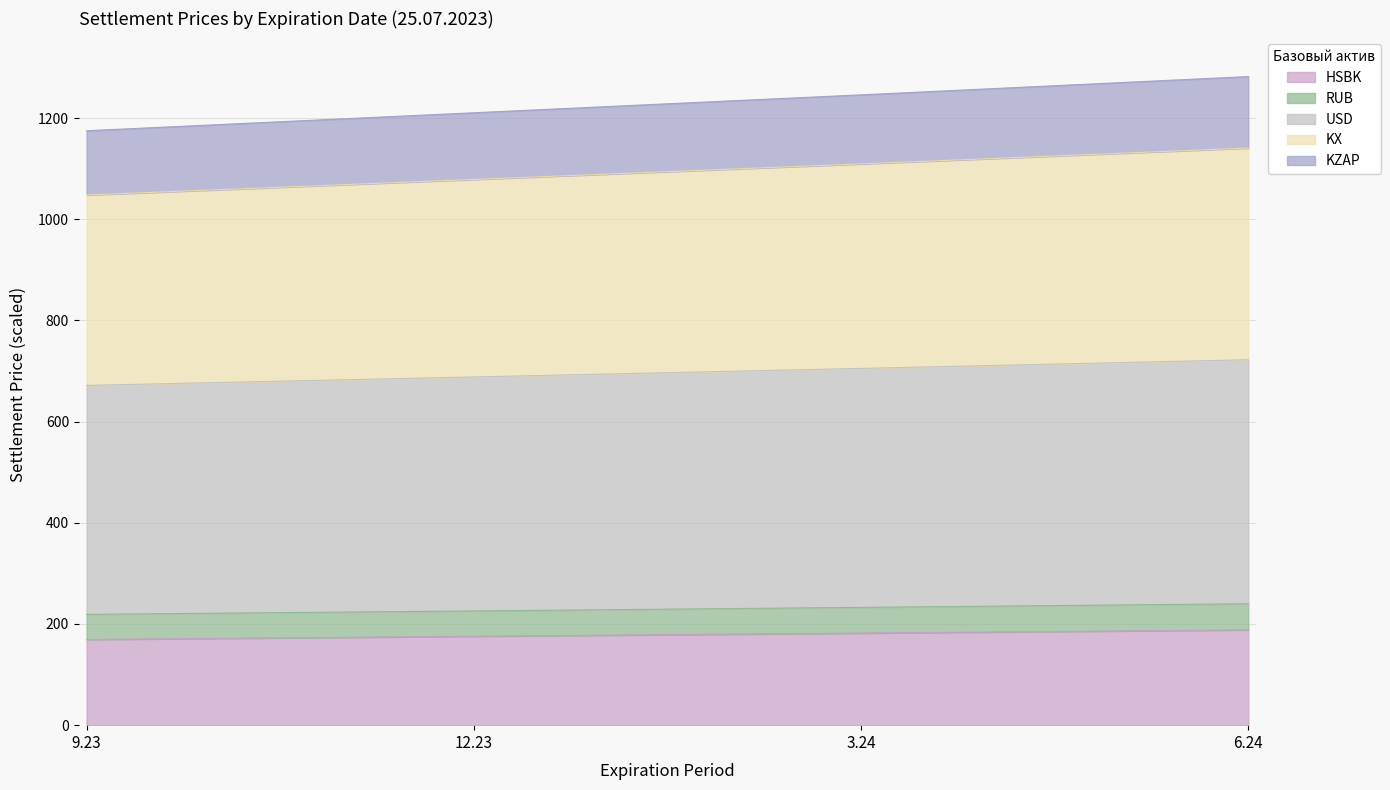

What is the total value across all series at 6.24?

1282.1